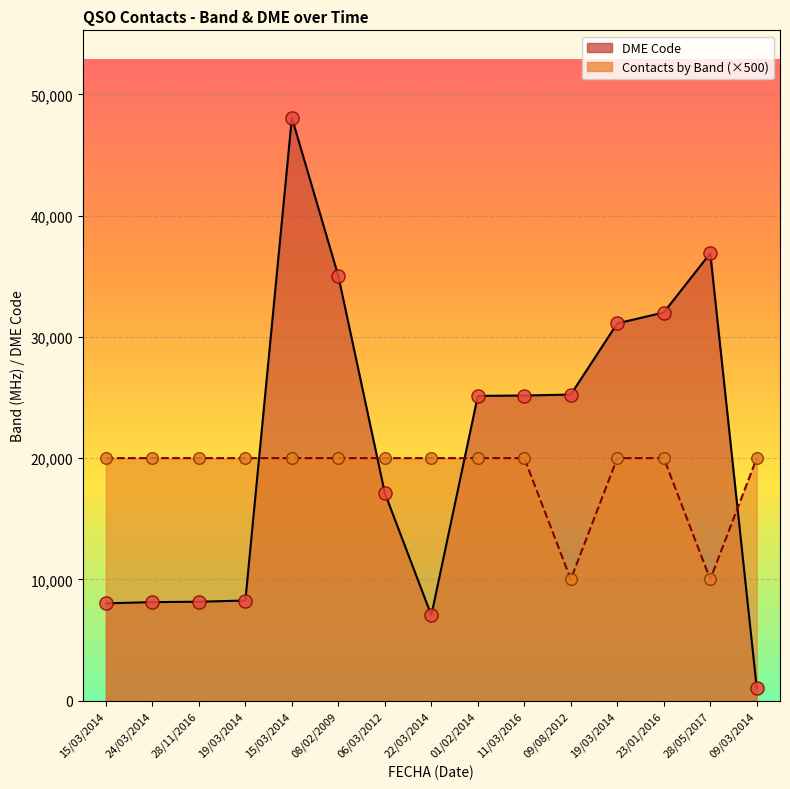

Is the value of Contacts by Band at 23/01/2016 greater than the value of DME Code at 11/03/2016?

No